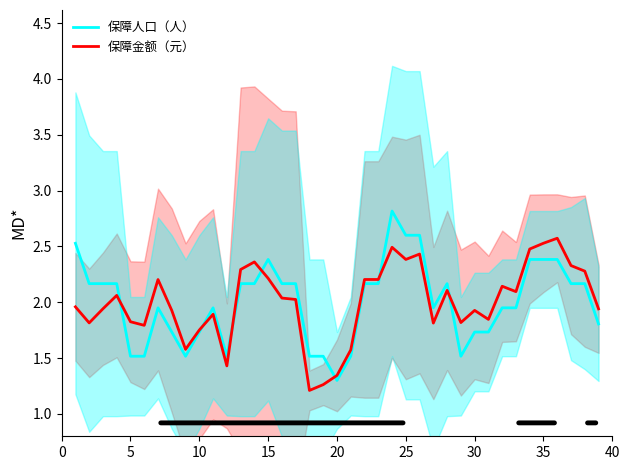

What is the difference between the maximum and minimum values in the 保障金额（元） series?

1.4